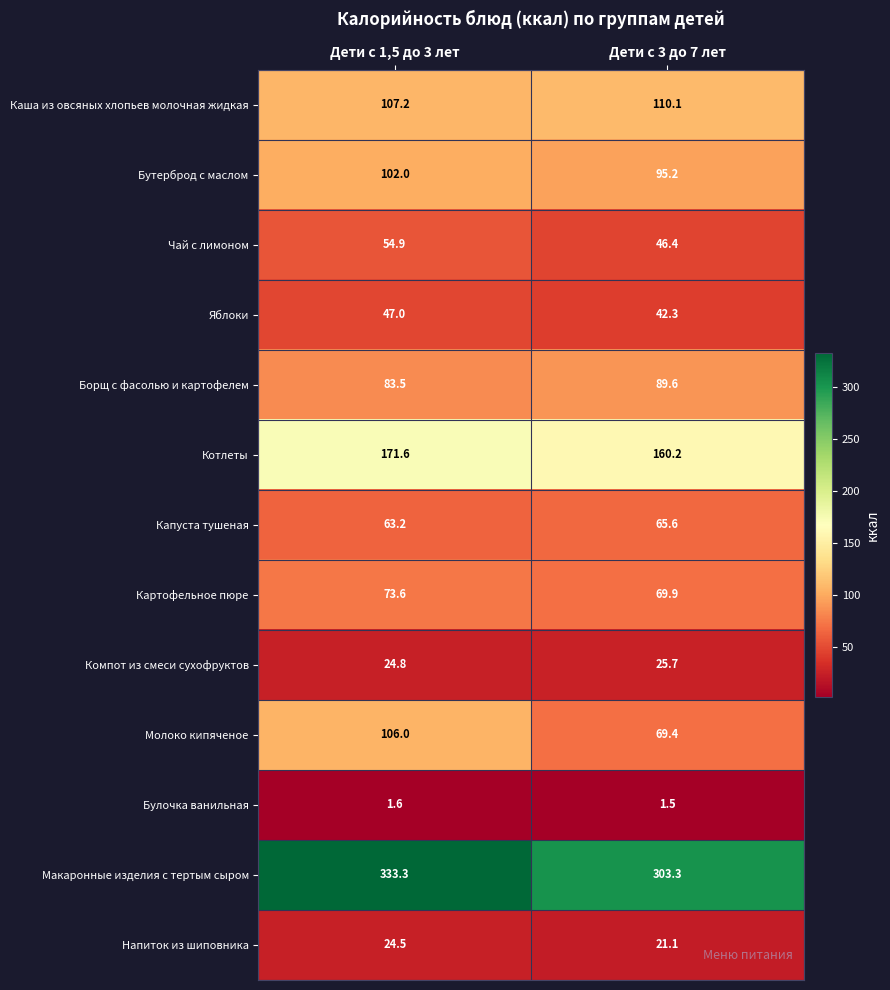

Is it true that Капуста тушеная equals 65.6 at Дети с 3 до 7 лет?

True